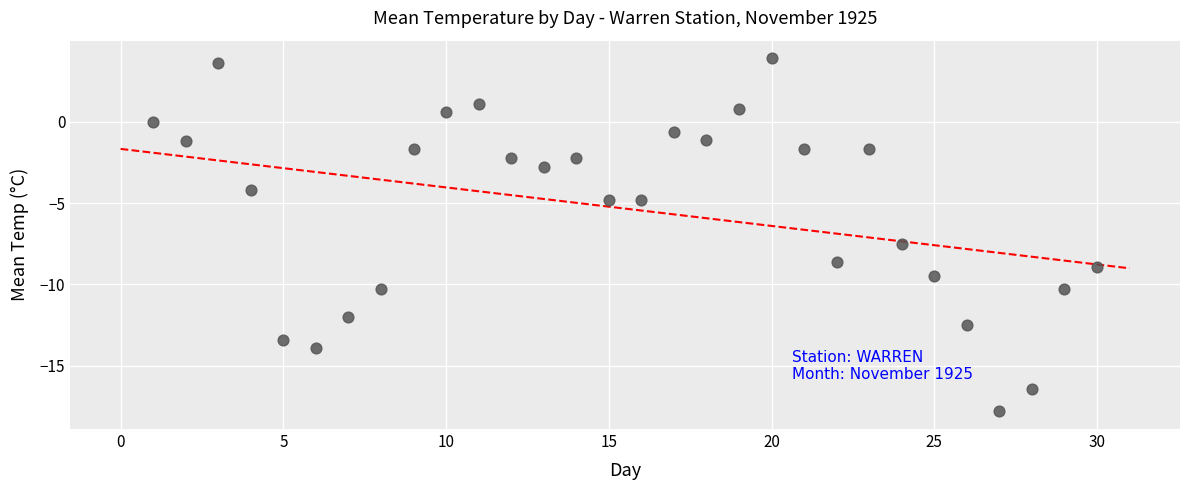

What is the range of X values (max minus min)?

29.0